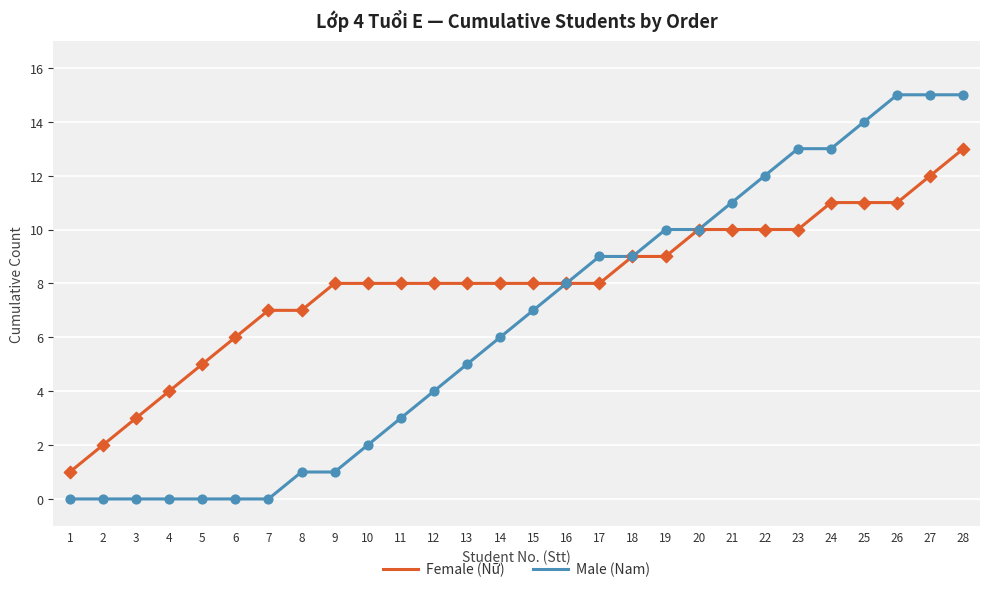

Between 3 and 11, which series saw the biggest shift?

Female (Nữ)